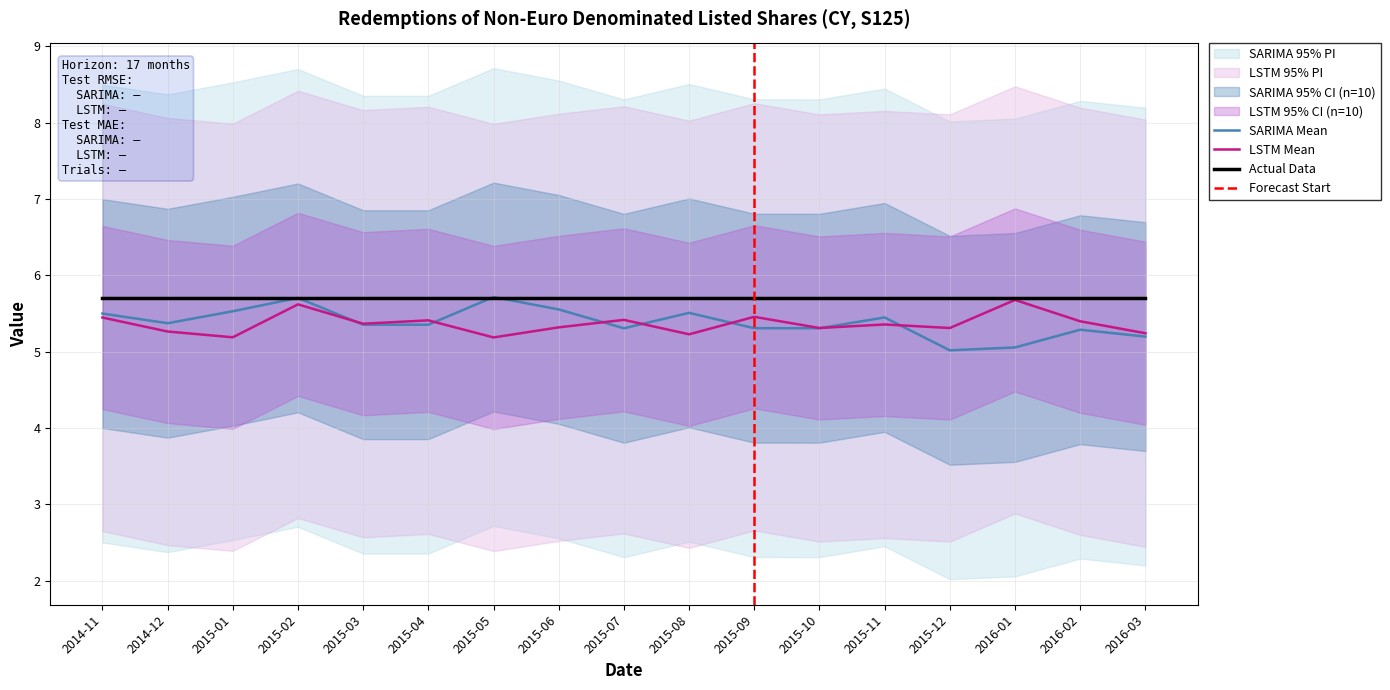

True or false: DECIMALS and OBS_VALUE intersect in this chart.

False